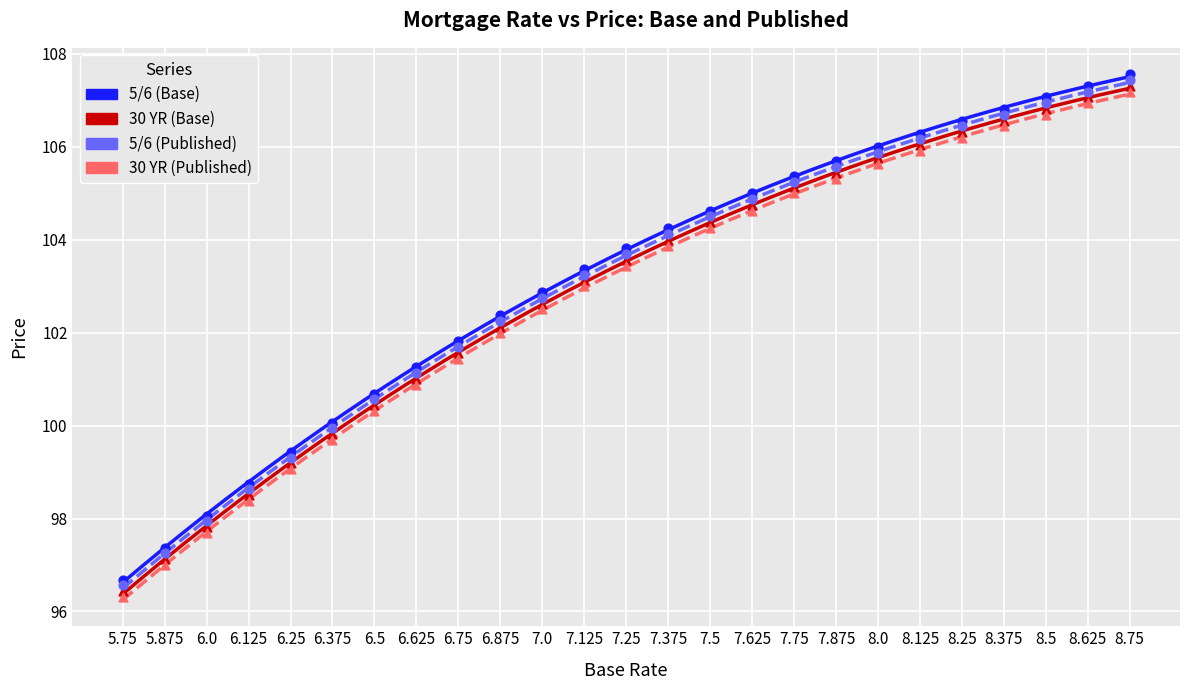

Which series reaches the maximum Y coordinate?

5/6 (Base)